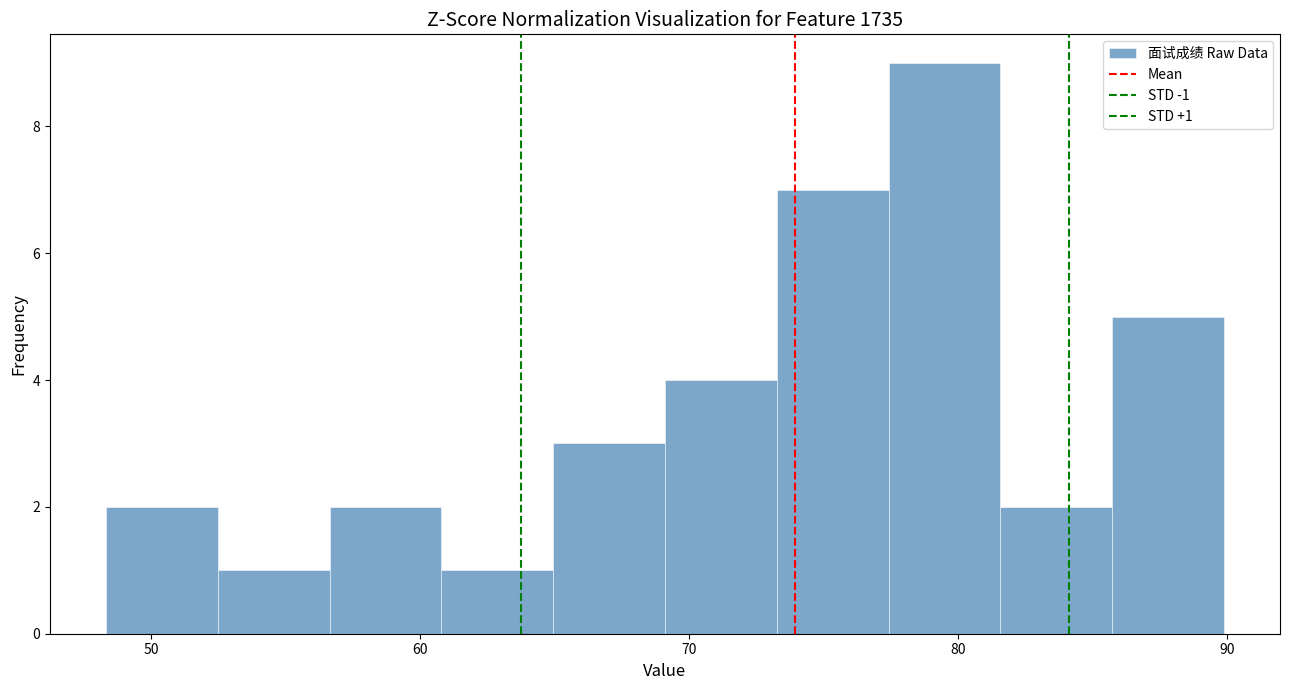

Which range on the x-axis has the tallest bar?

77 to 82